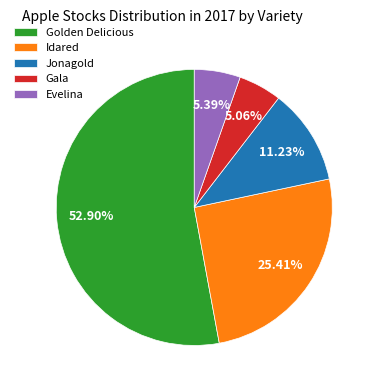

Do Idared and Evelina together represent more than half of the pie?

No